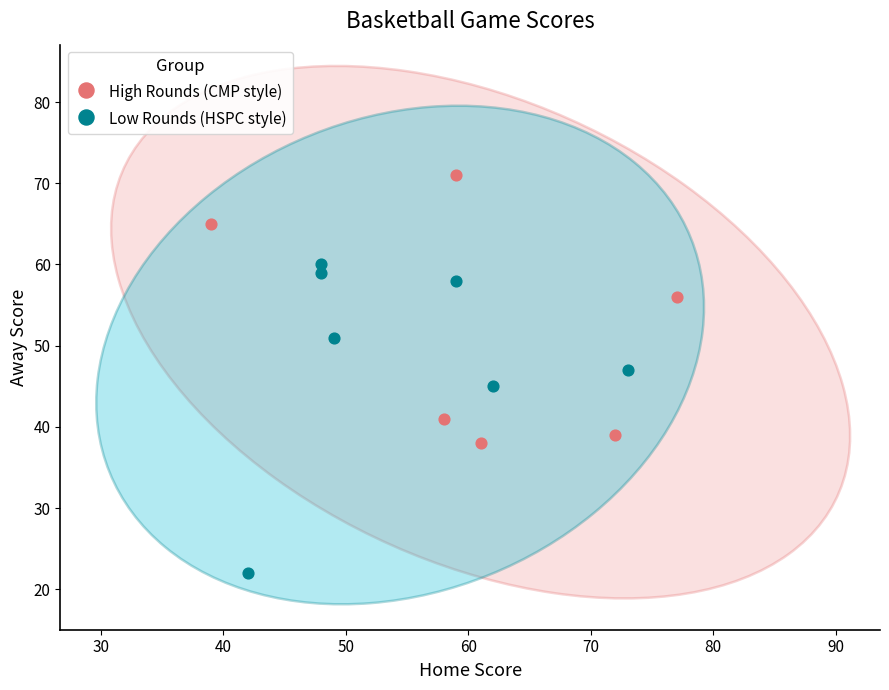

Which series contains the highest Y value?

High Rounds (CMP style)